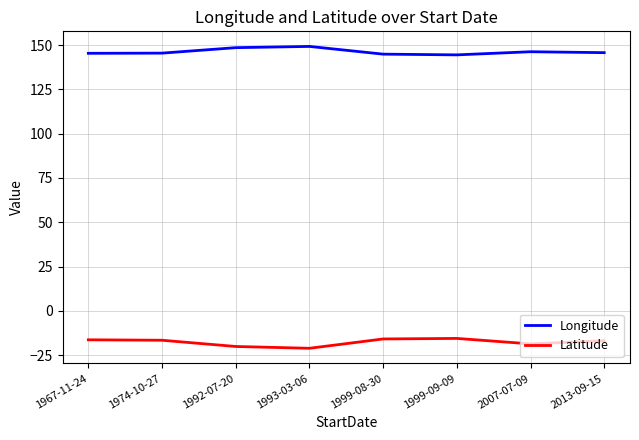

What is the difference between the second highest and minimum values in the Longitude series?

4.1